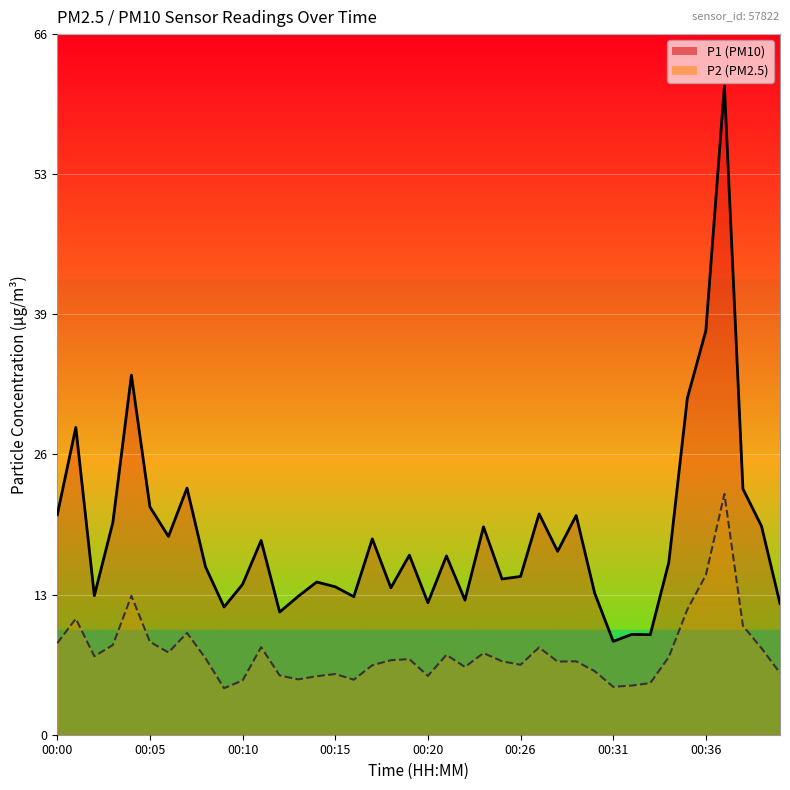

Where is the first local minimum for P2?

00:02